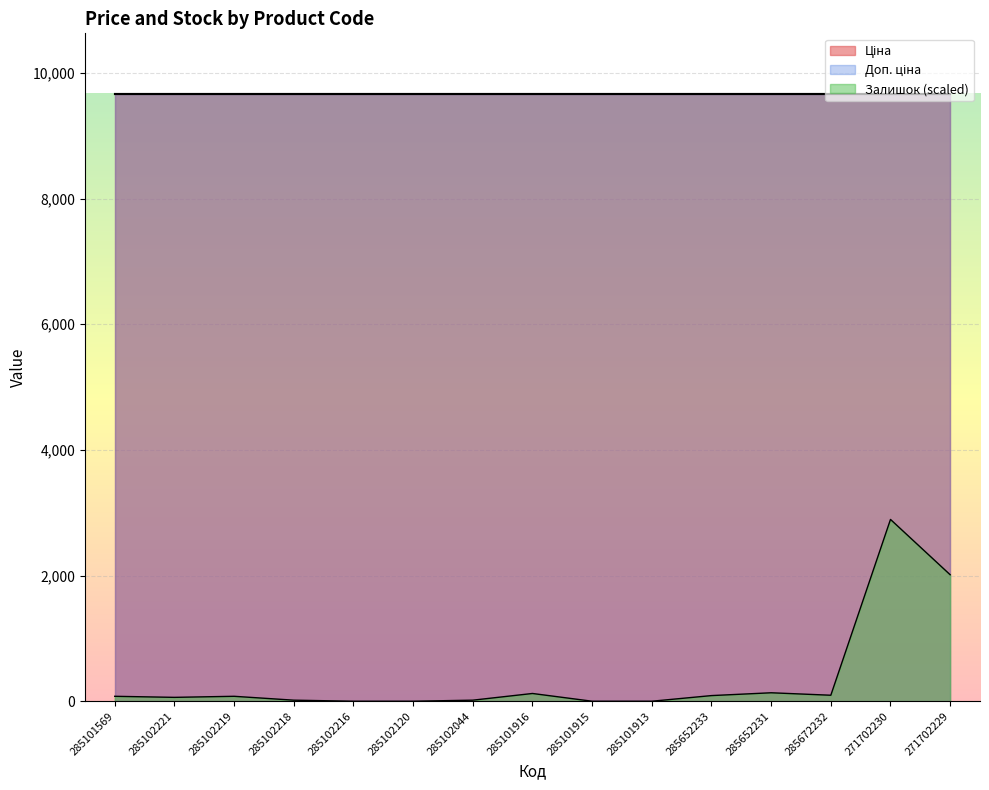

The value of Доп. ціна at 285101915 is 14093.8. True or false?

False